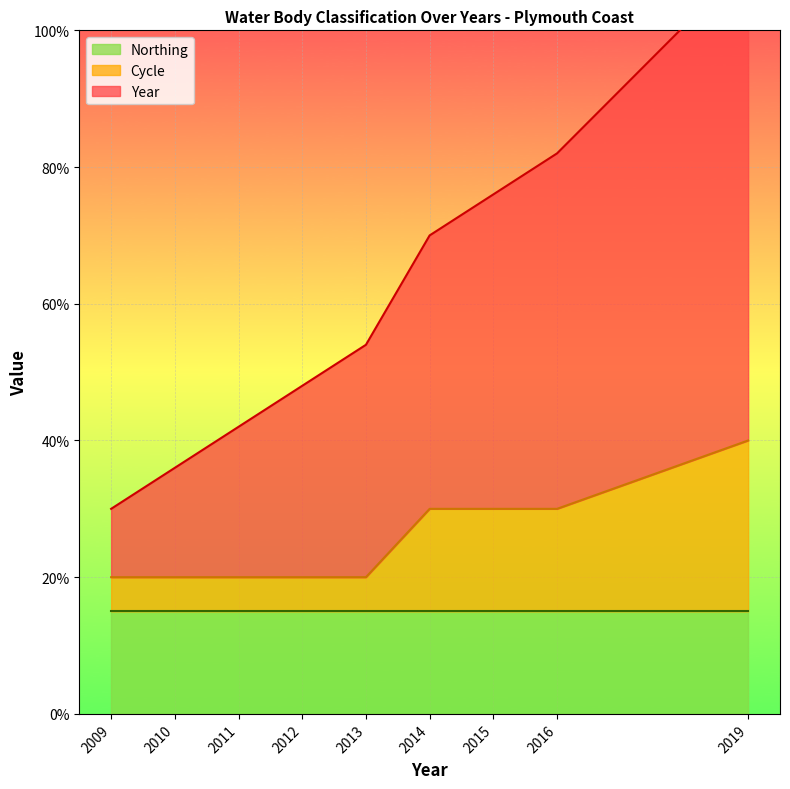

What is the minimum value for Cycle?

20